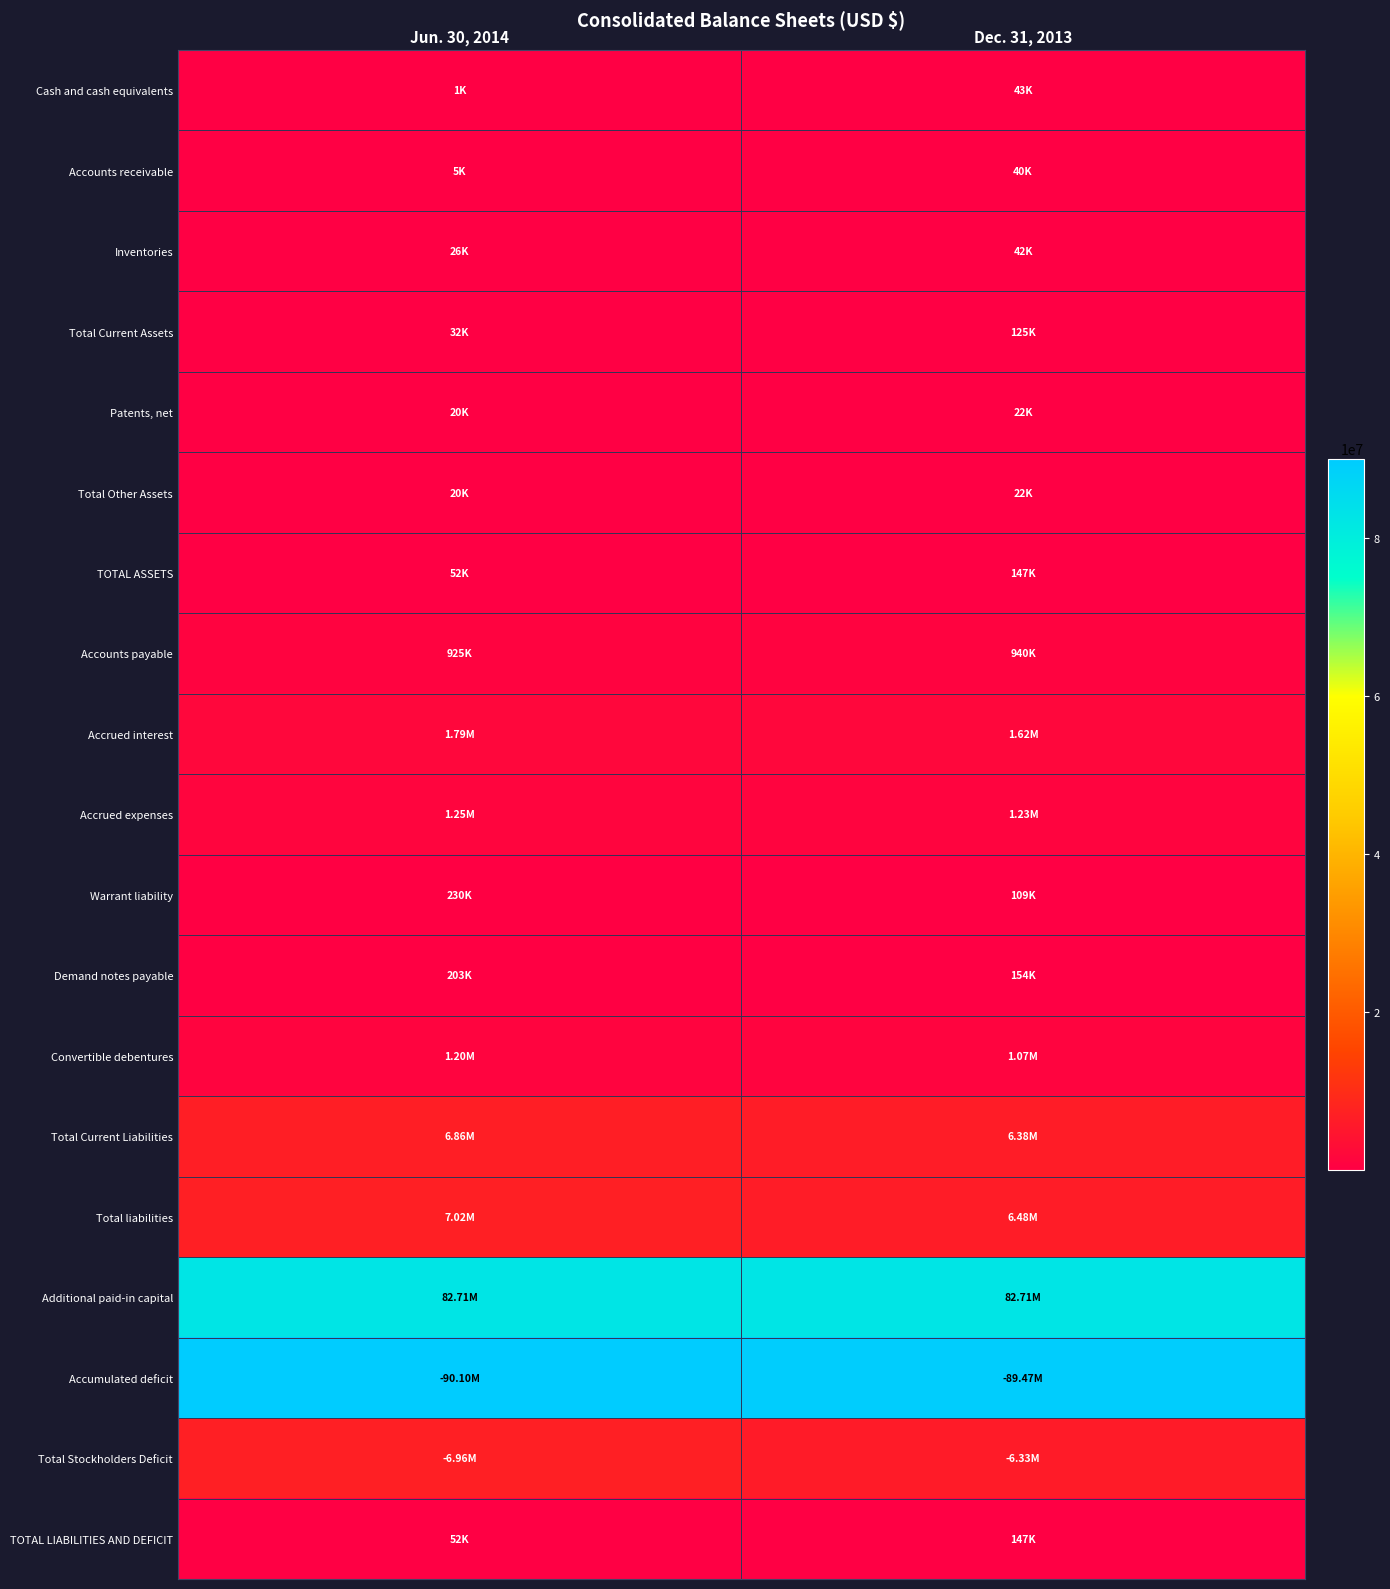

Which has a higher value, Dec. 31, 2013 or Jun. 30, 2014?

Dec. 31, 2013